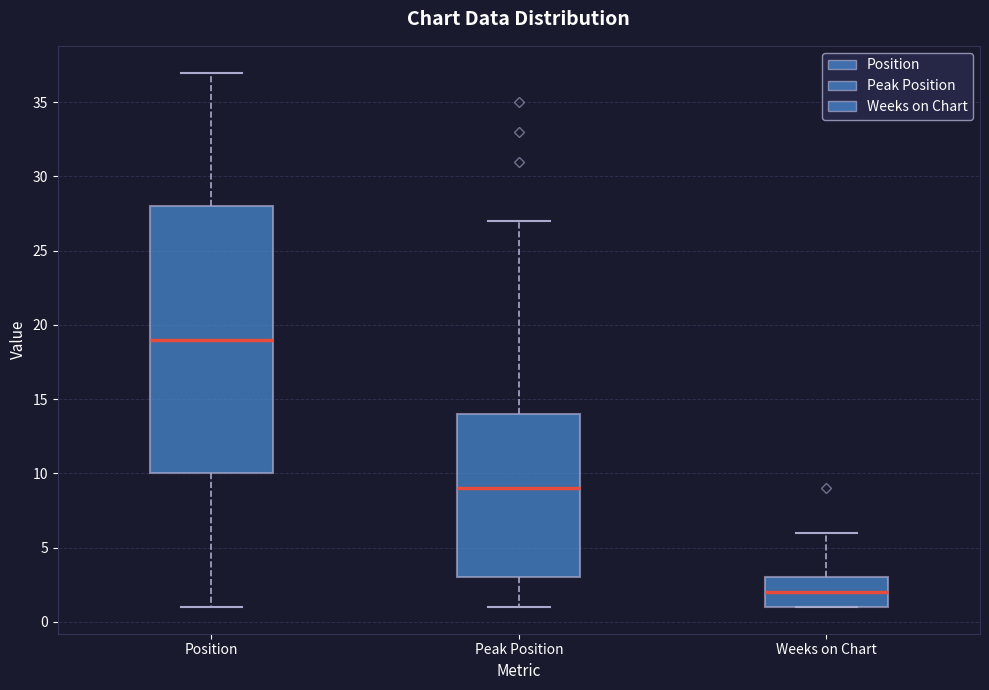

Where does the lower whisker of the box for Peak Position end on the y-axis? The values are not printed on the chart, so give them approximately, as read against the axis.

1